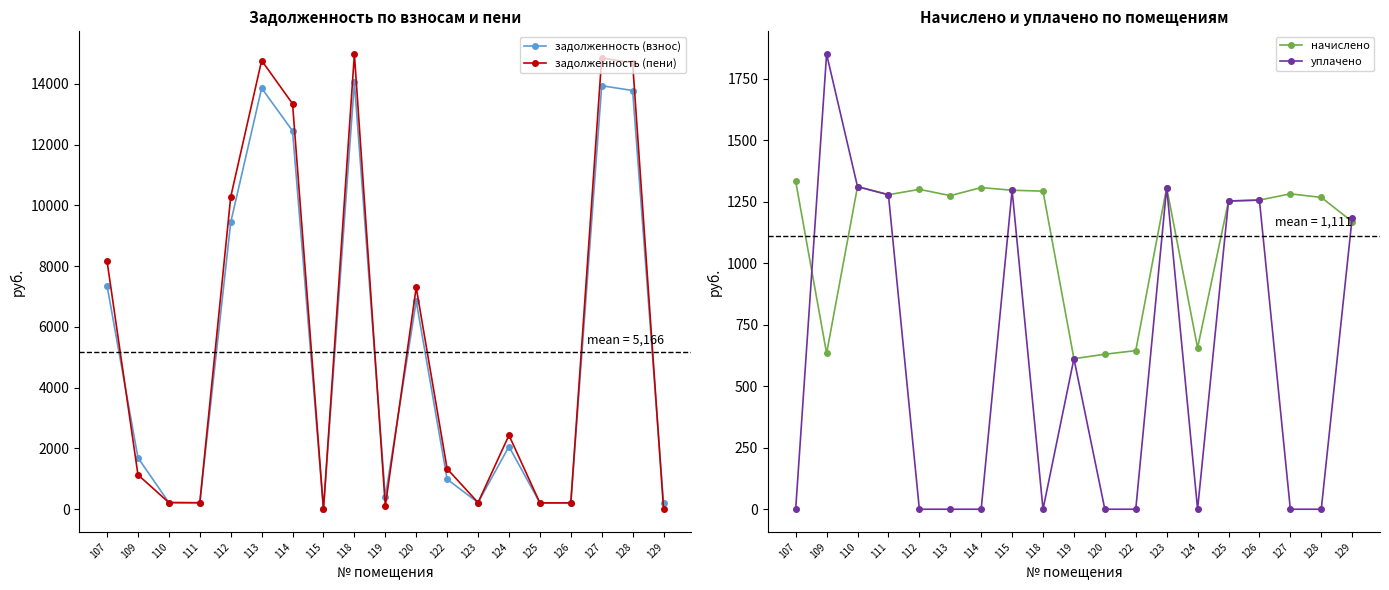

Where do задолженность (взнос) and начислено first cross each other?

109 and 110